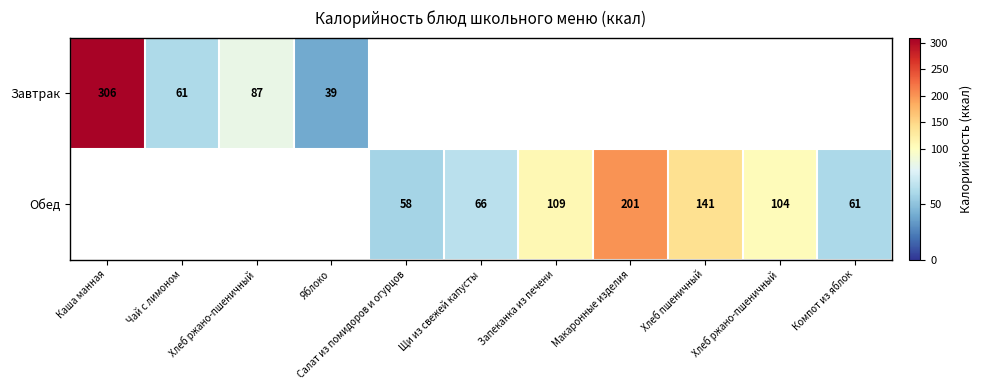

True or false: Завтрак has a value of 467.3 at Каша манная.

False